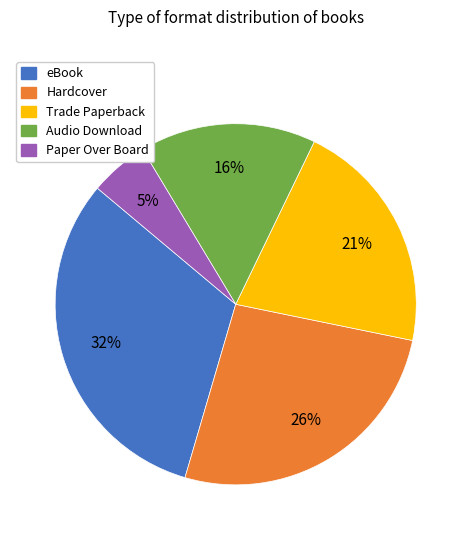

Which has a higher value, Hardcover or eBook?

eBook